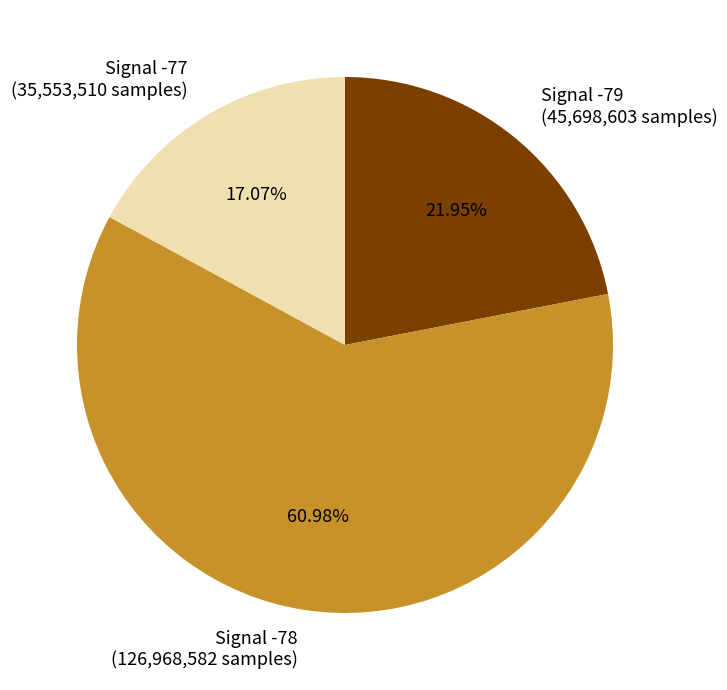

Count the number of slices in the pie.

3